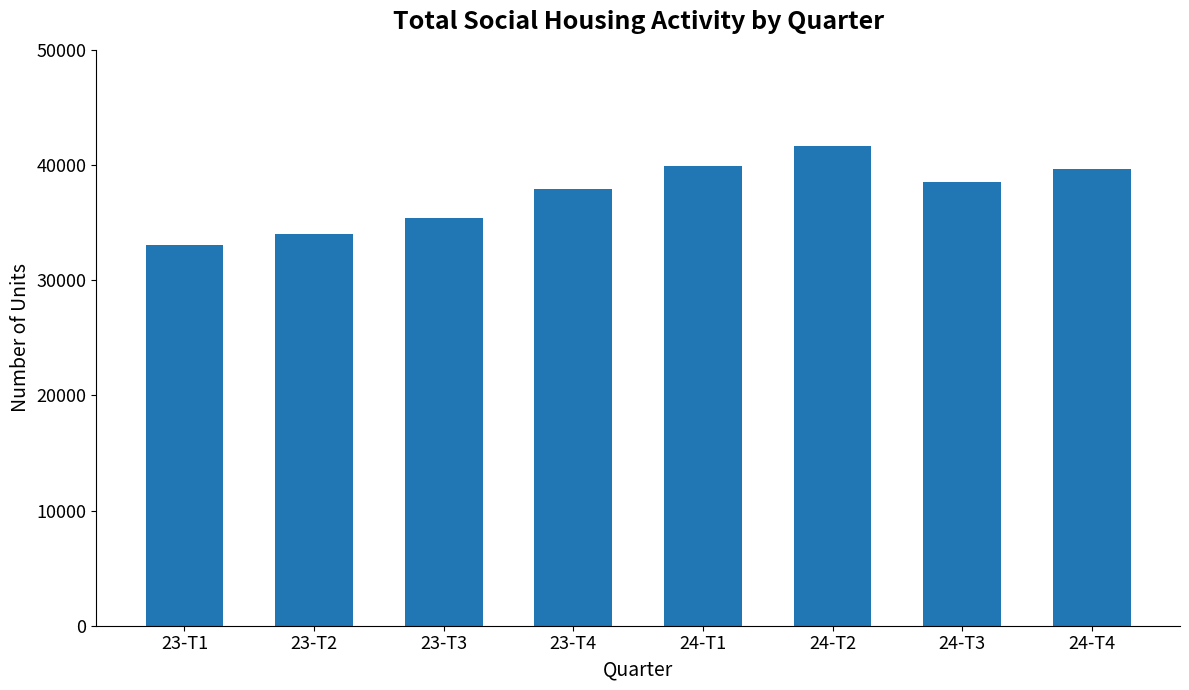

Read the value at 23-T4.

37878